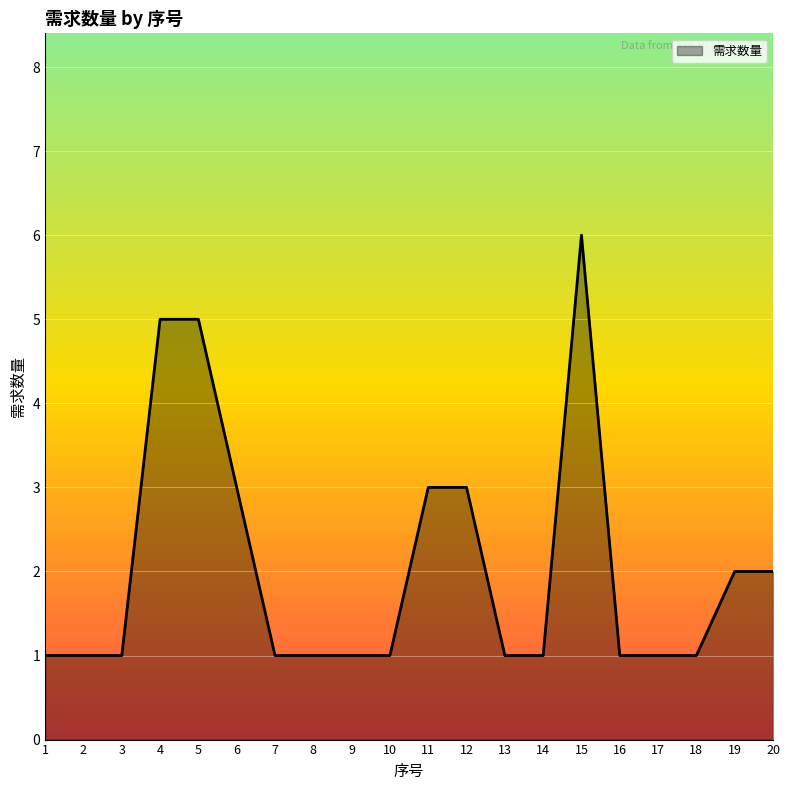

What is the maximum value shown in the chart?

6